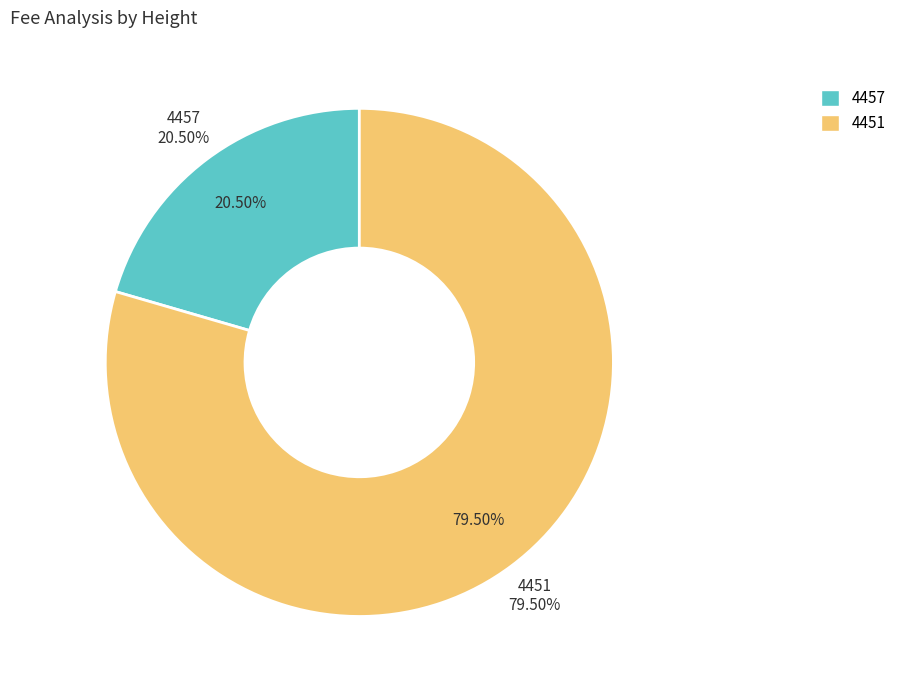

Is the sum of 4451 and 4457 greater than half?

Yes